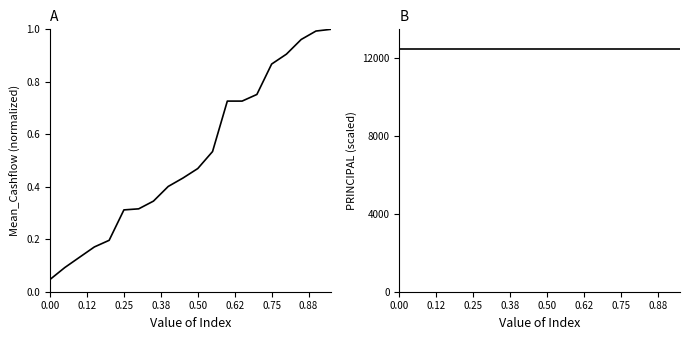

Rank the series at 0.38 from lowest to highest value.

CASHFLOW, PRINCIPAL